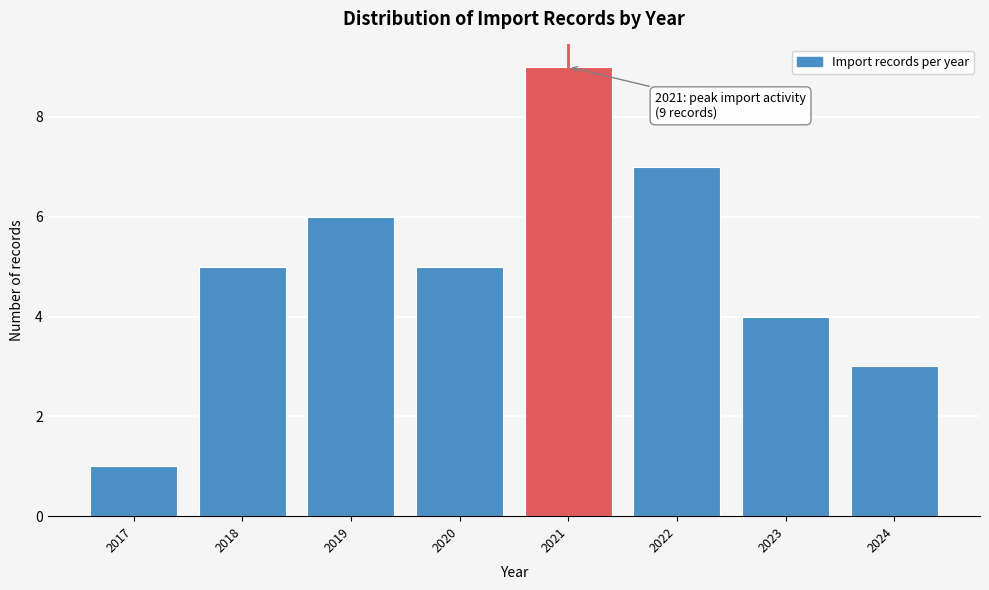

Reading right to left, what are all the values shown in this chart?

3	4	7	9	5	6	5	1